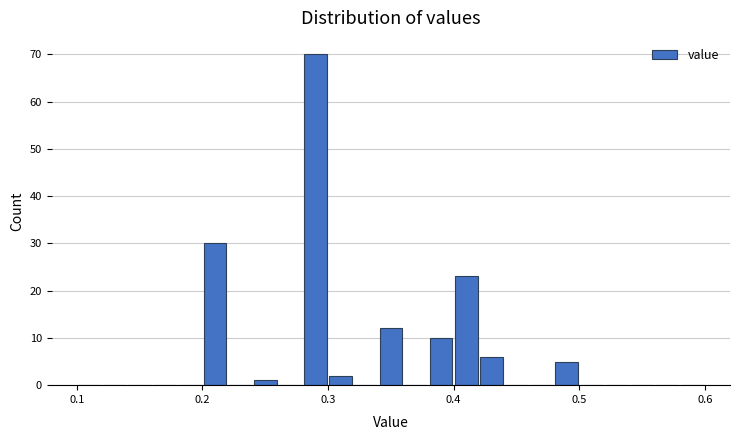

Read against the x-axis, roughly where is the centre of the tallest bar?

0.29